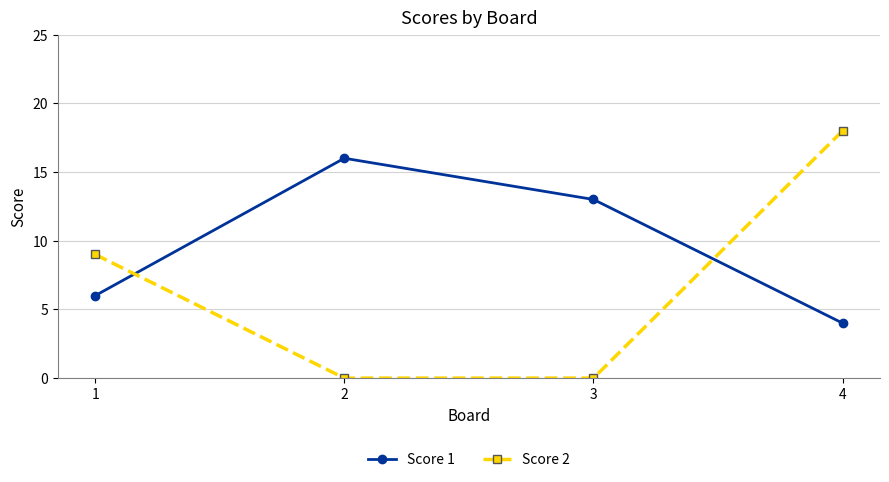

How many intersections are there between Score 1 and Score 2?

2